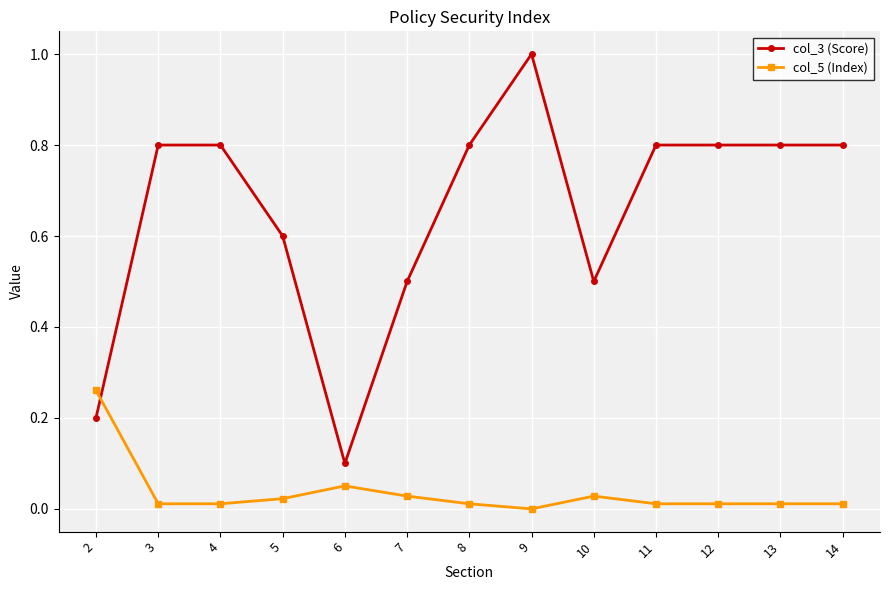

Where do col_3 (Score) and col_5 (Index) first cross each other?

2 and 3